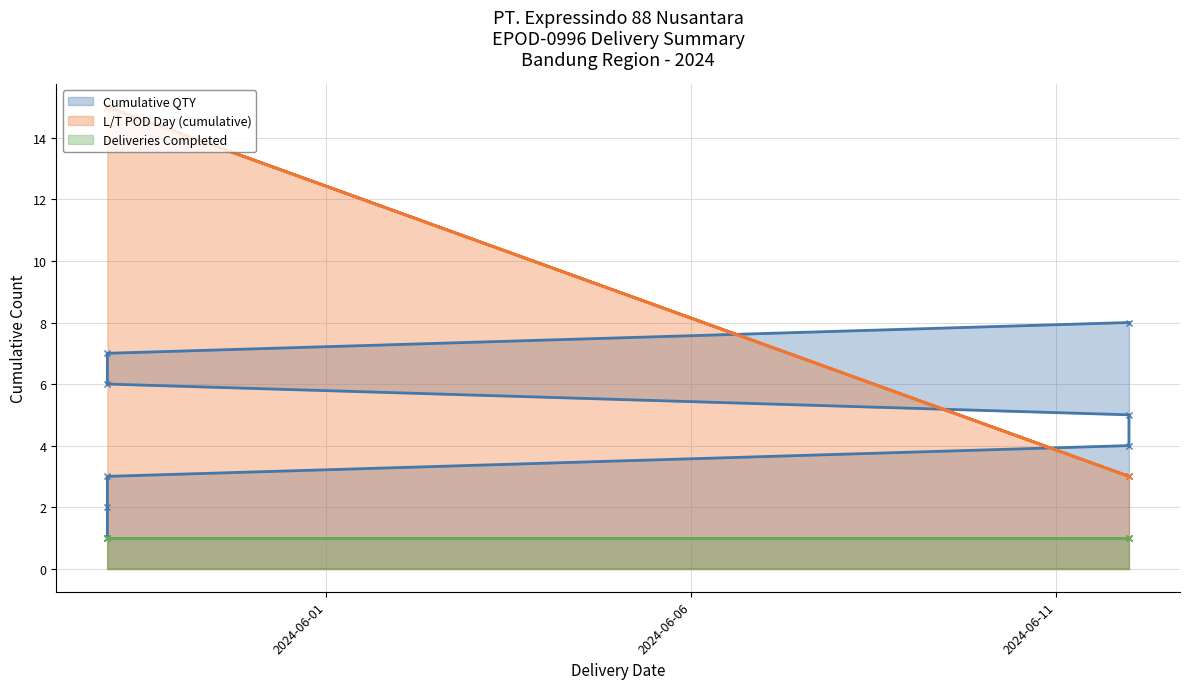

At which category is the sum across all series the highest?

2024-05-29